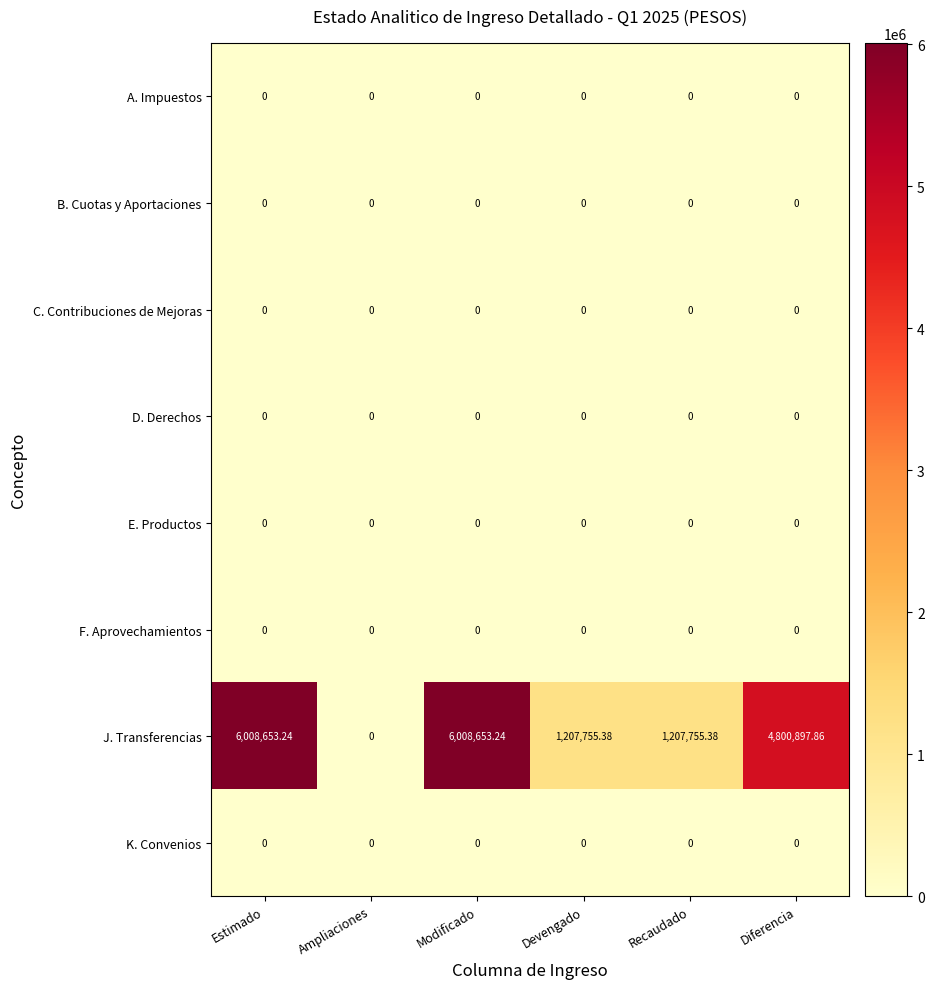

Between Ampliaciones and Modificado, which series saw the biggest shift?

J. Transferencias